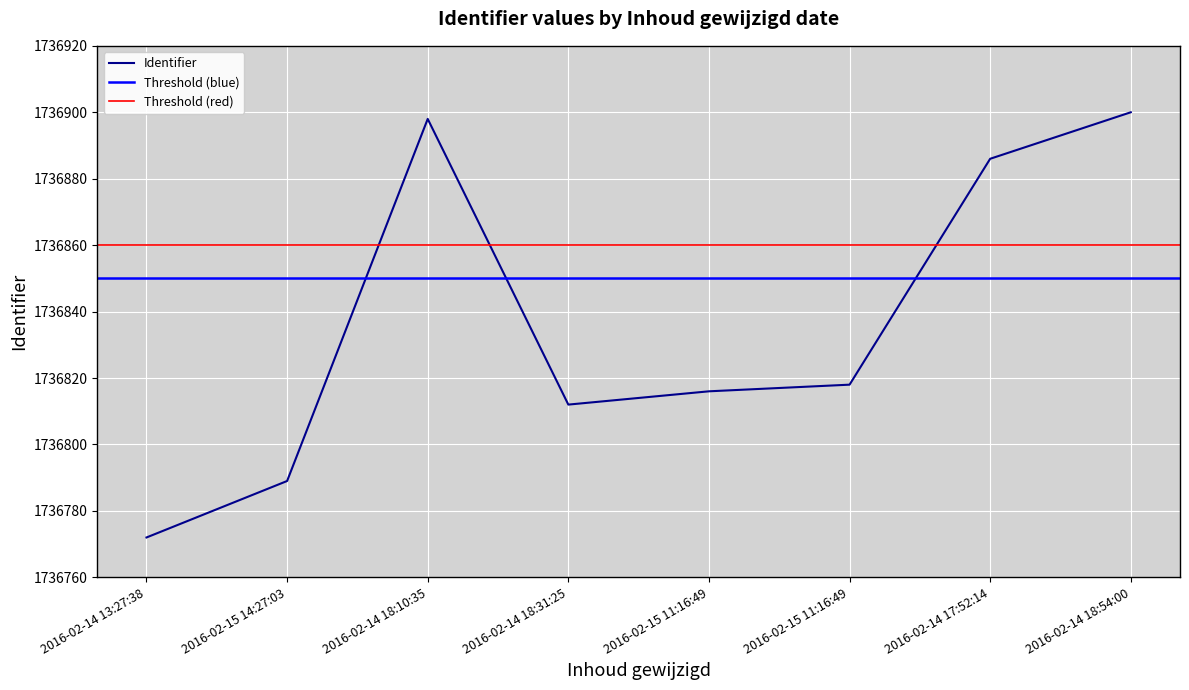

Does the chart display data point markers on the line(s)?

No